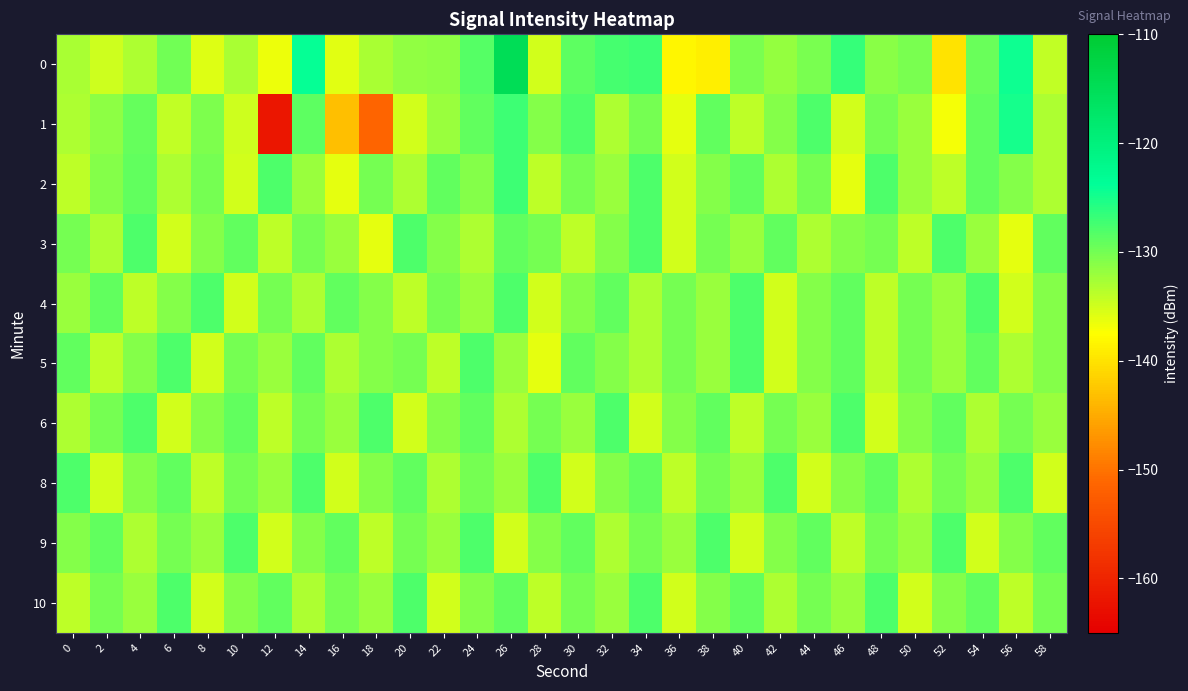

What is the difference between the highest and lowest values at 16?

14.2